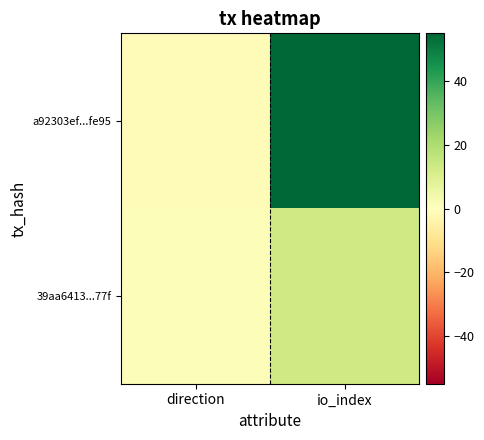

What is the spread (max minus min) of values at direction?

2